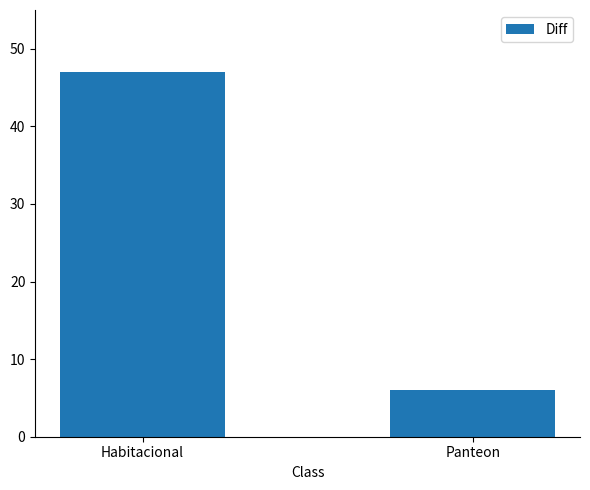

What is the label of the 1st bar from the left?

Habitacional